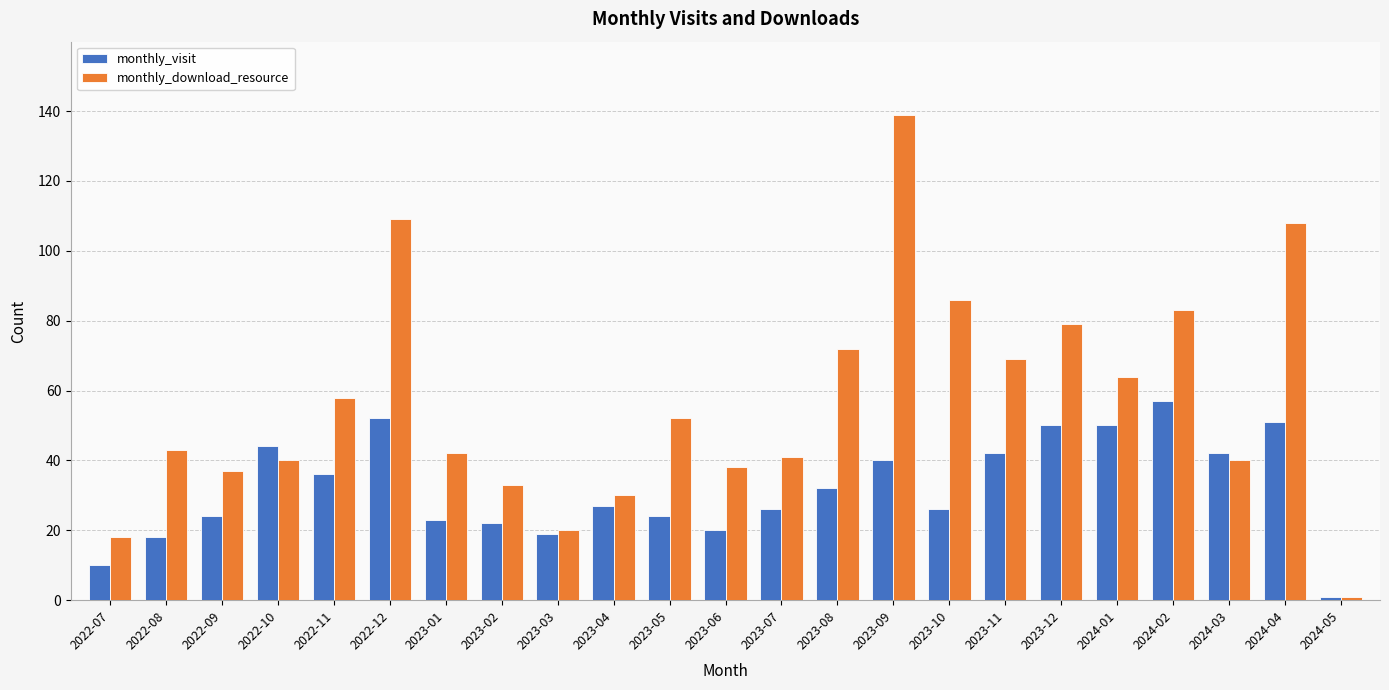

What is the label of the 5th bar from the left?

2022-11